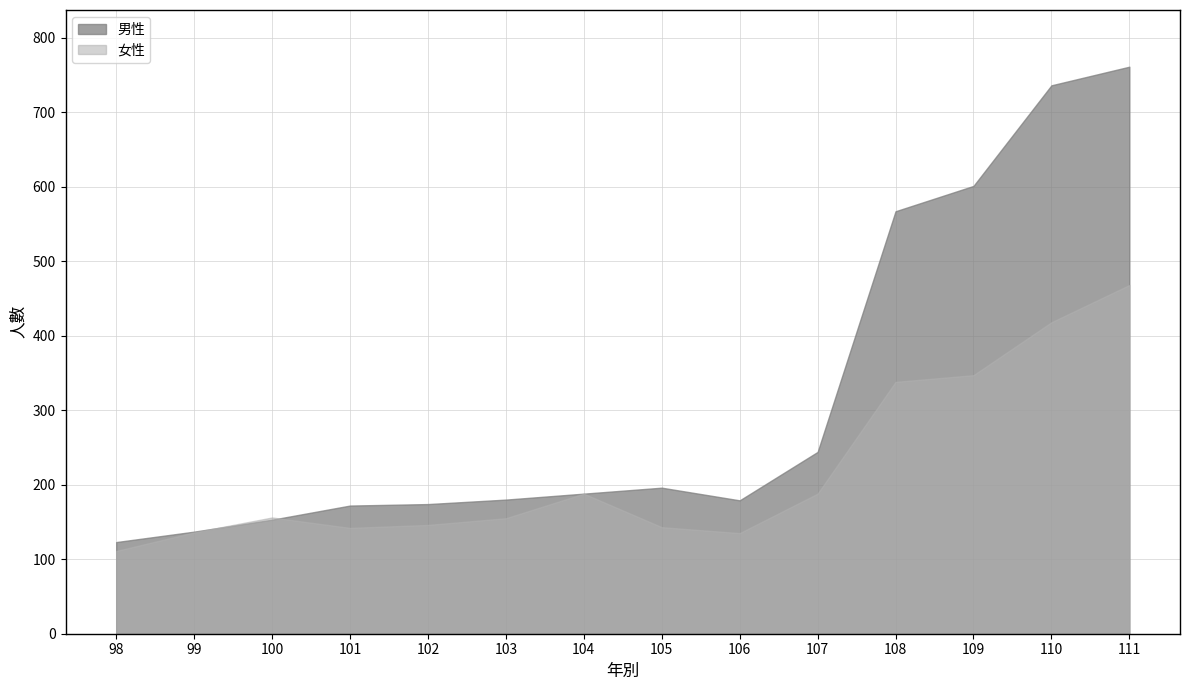

Where do 男性 and 女性 first cross each other?

99 and 100